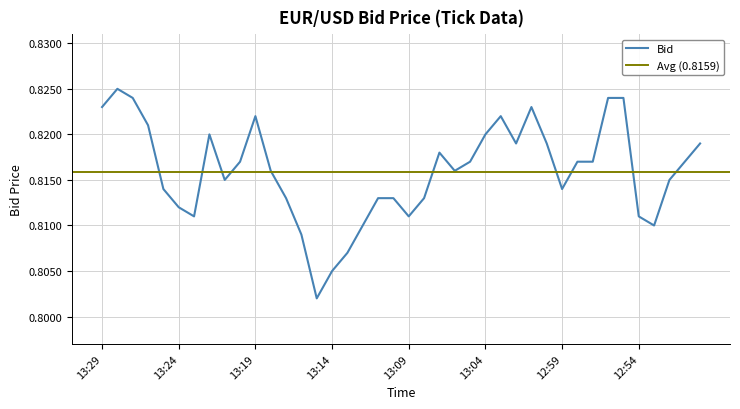

What is the minimum value shown in the chart?

0.8